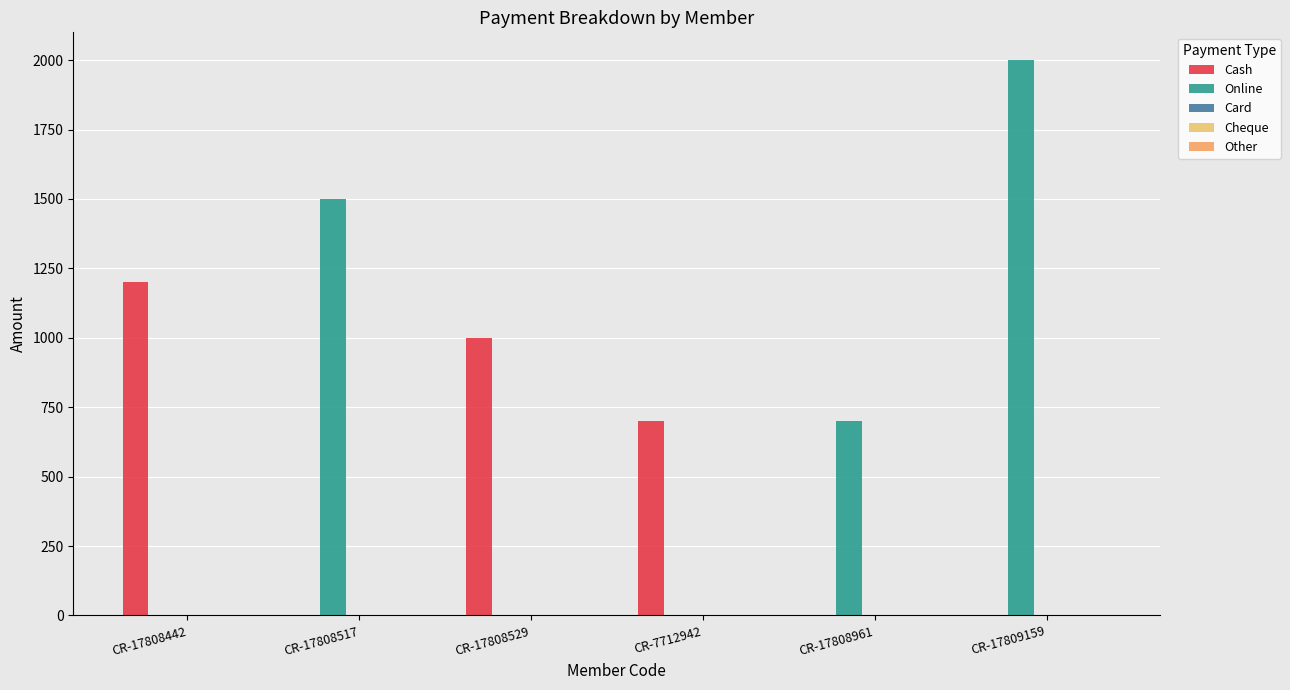

How many categories are shown in the chart?

6